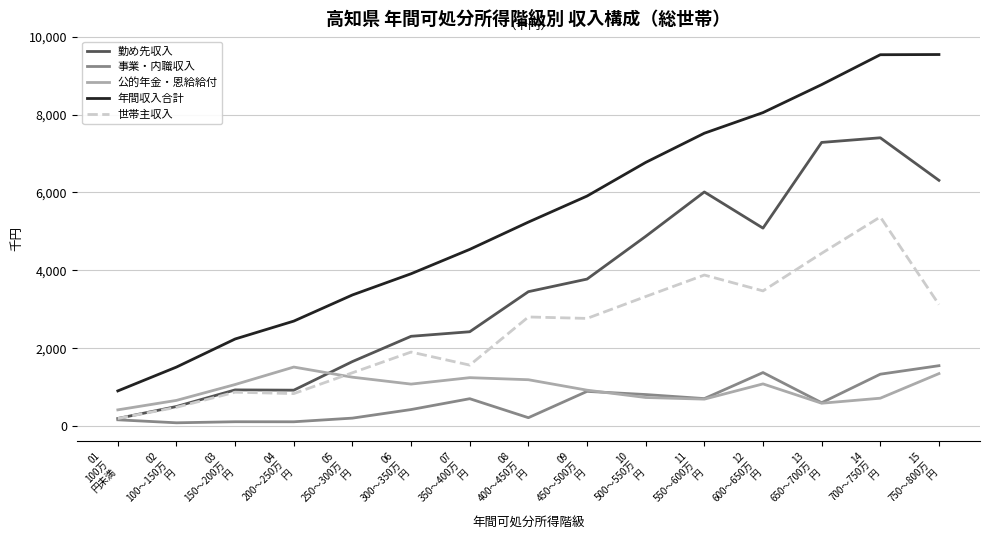

True or false: 年間収入合計 and 勤め先収入 intersect in this chart.

False